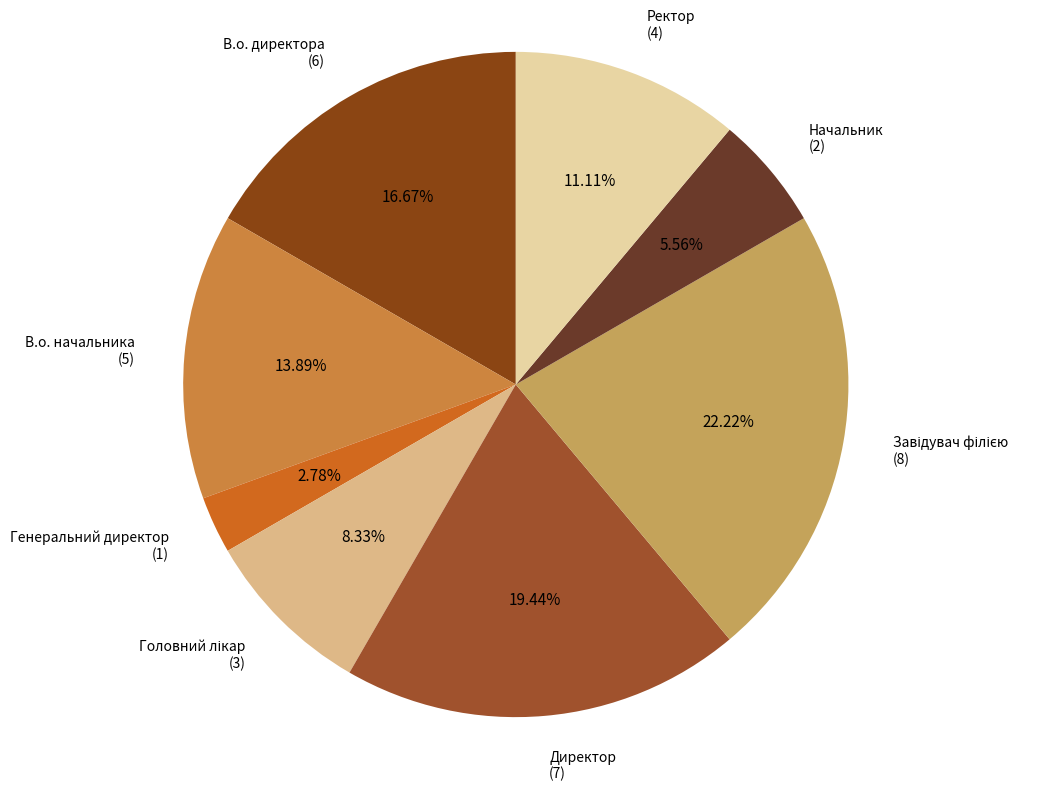

How much of the chart is everything except Начальник?

94.4%